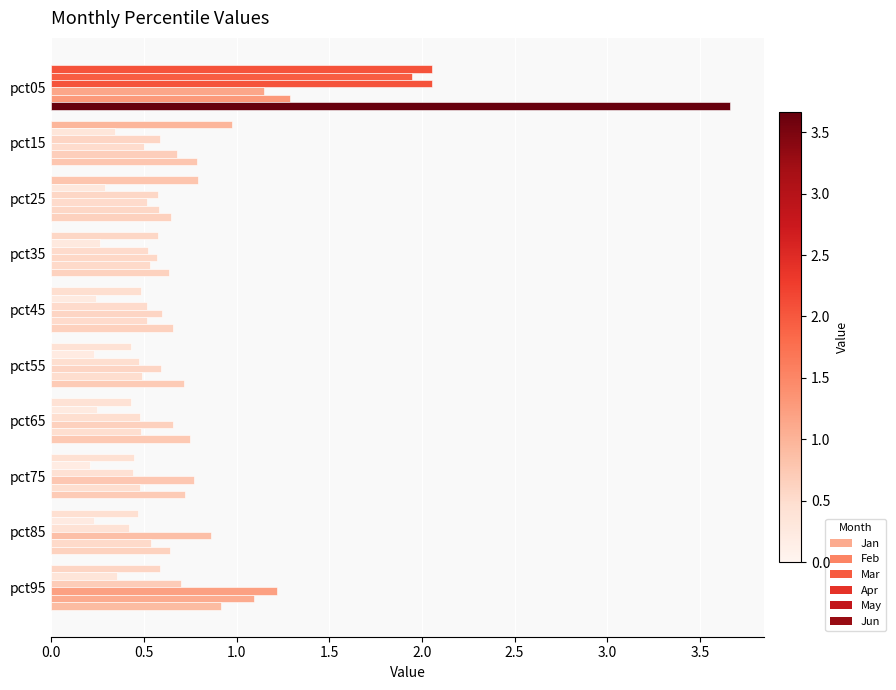

Count the number of categories in the chart.

10